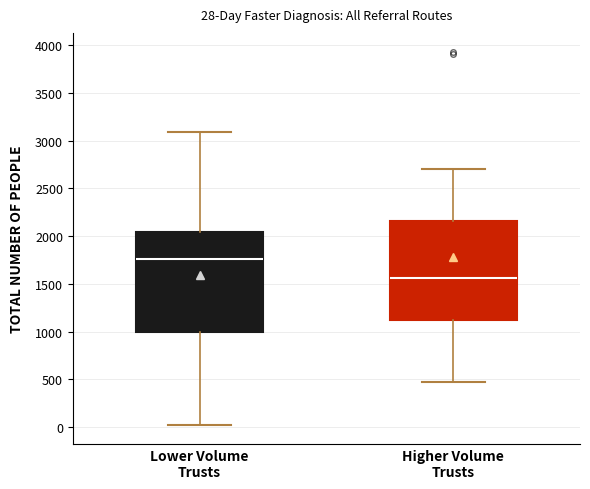

Which box has the lowest median line?

Higher Volume Trusts